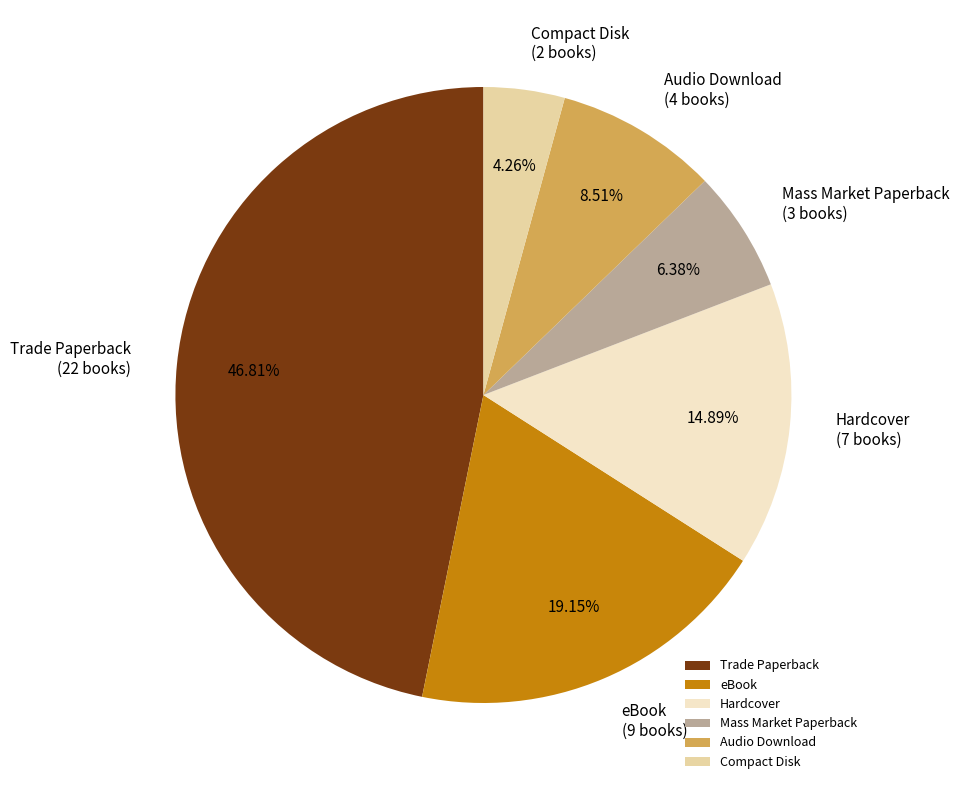

Is there any slice that represents more than half of the pie?

No